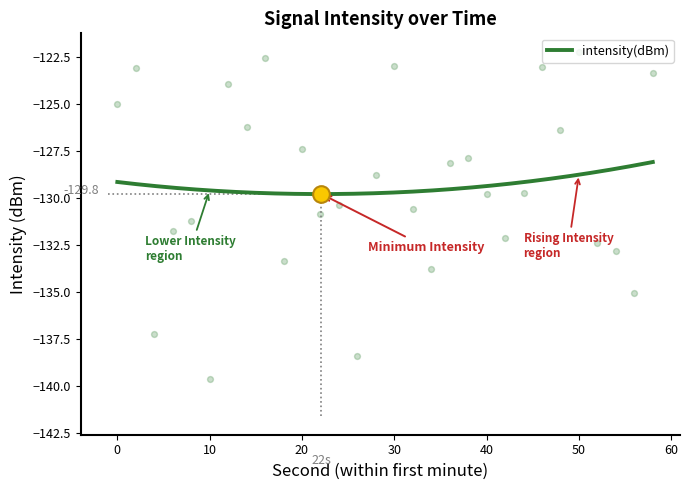

What is the change in value from 4 to 54?

+4.4